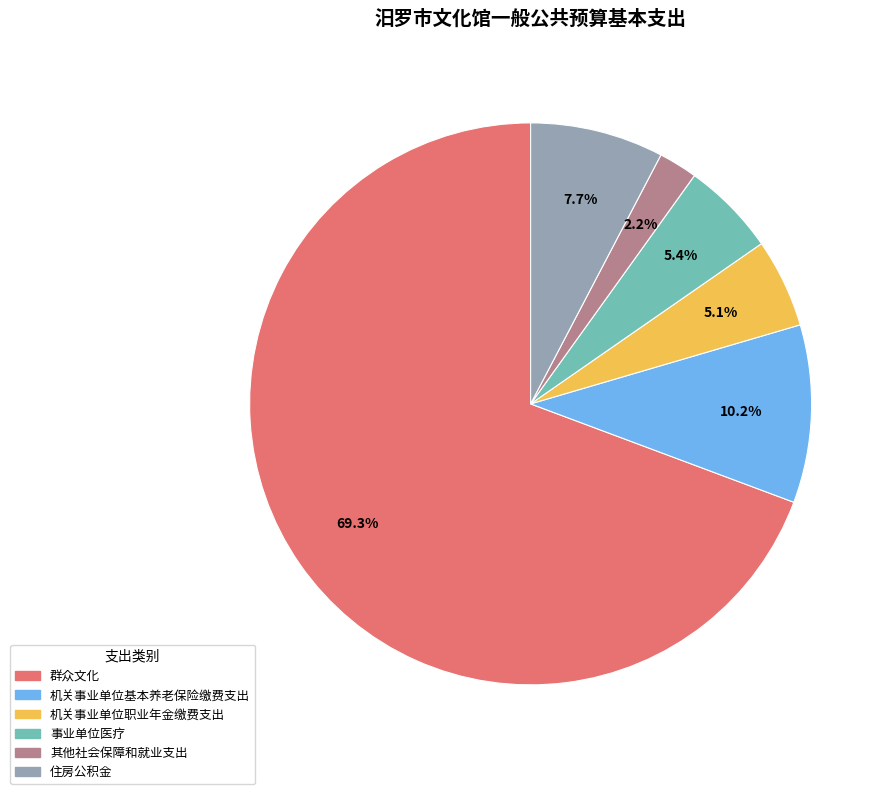

What is the ratio of the value at 机关事业单位基本养老保险缴费支出 to the value at 事业单位医疗?

1.9